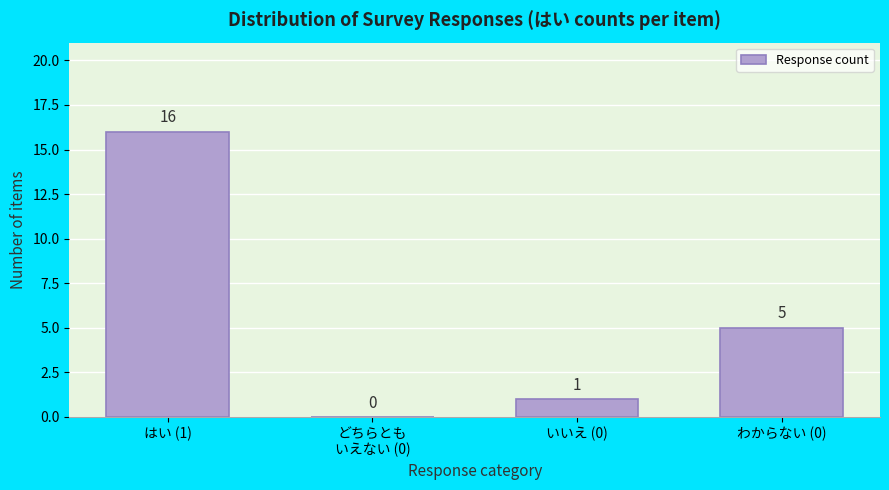

Where is the data nearest to the value 8?

わからない (0)